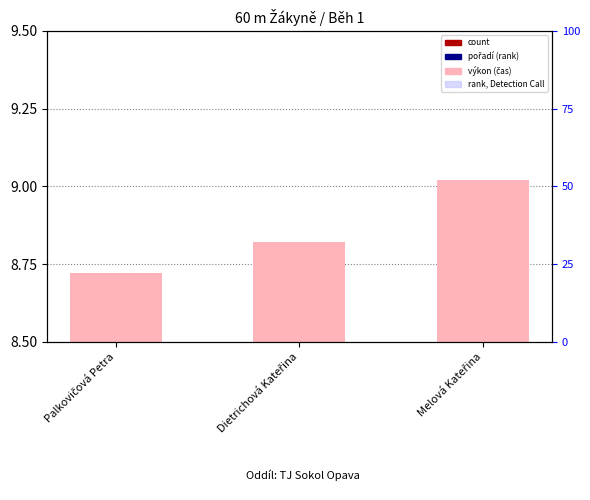

Are the bars grouped side by side (vs. stacked)?

Yes